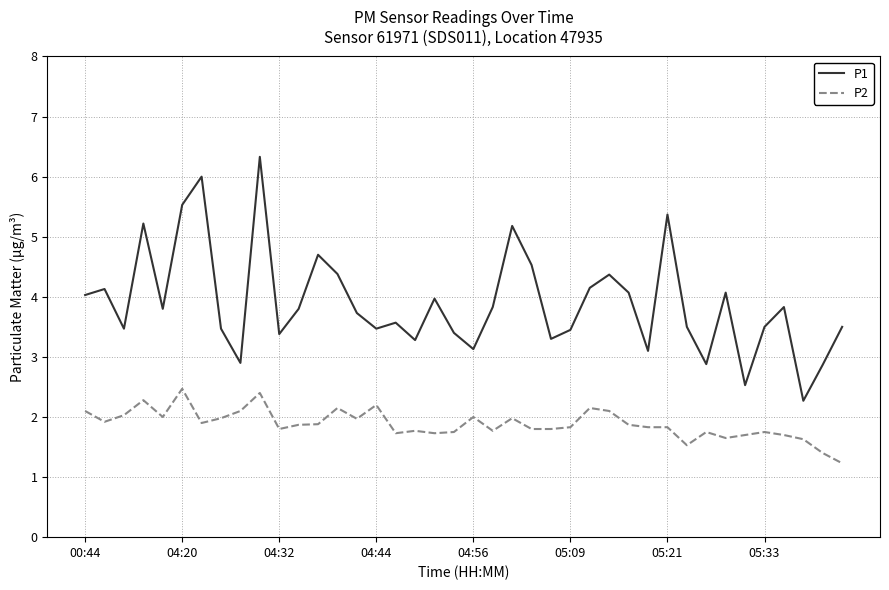

What is the greatest value displayed?

6.3